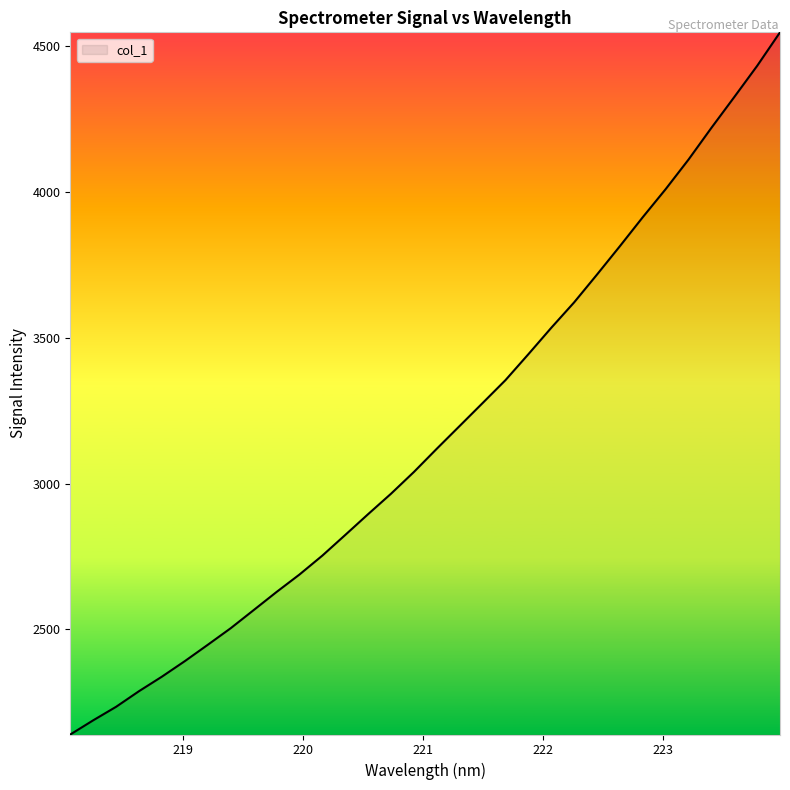

What is the minimum value shown in the chart?

2139.6